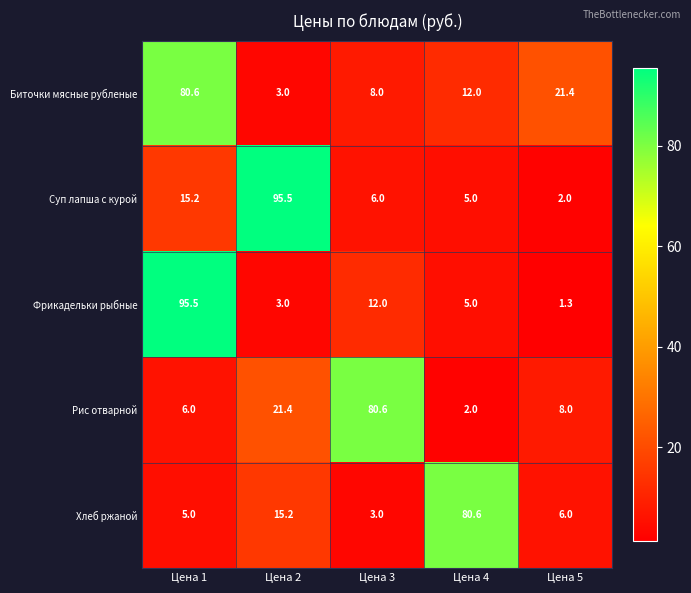

What is the difference between the highest and lowest values at Цена 2?

92.5